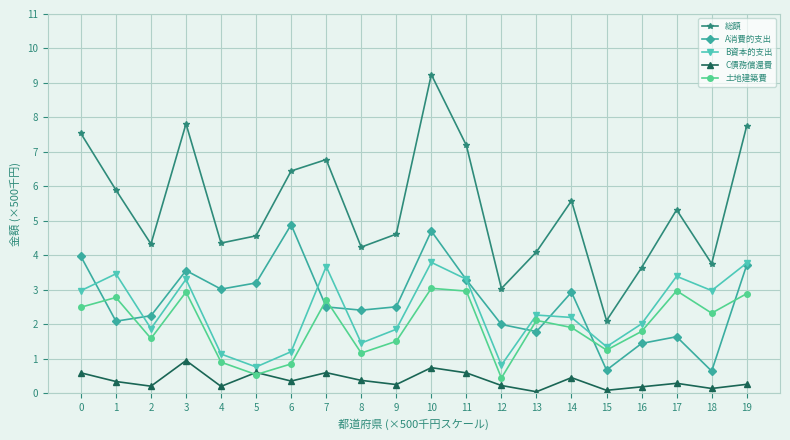

What is the value of the C債務償還費 point at the 10th from the left?

0.3